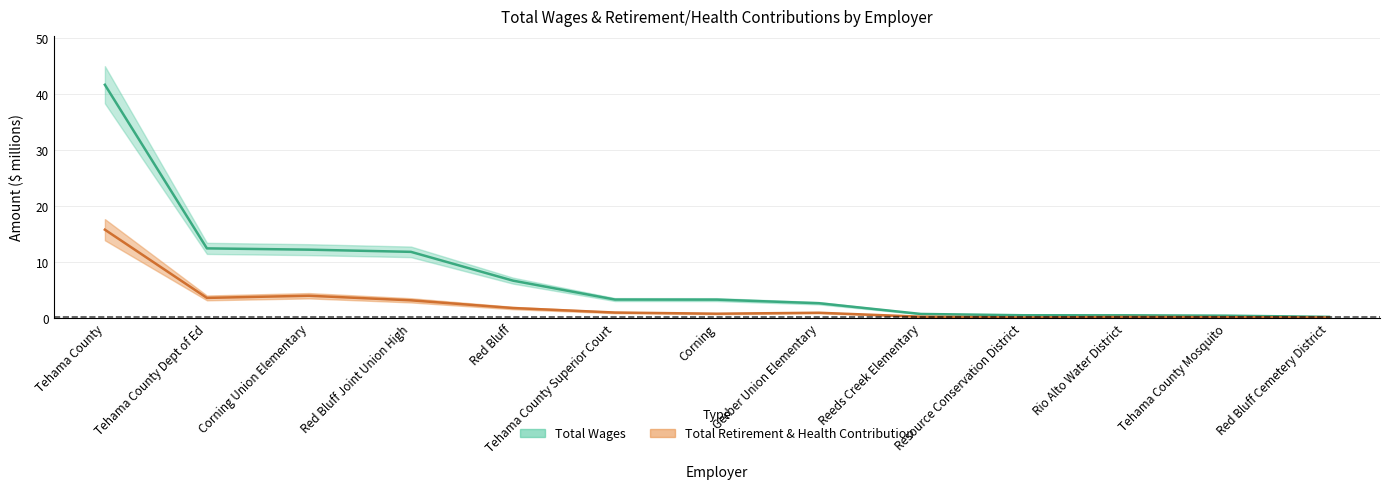

In retirement_health, how many points are lower than both neighbors (excluding endpoints)?

3